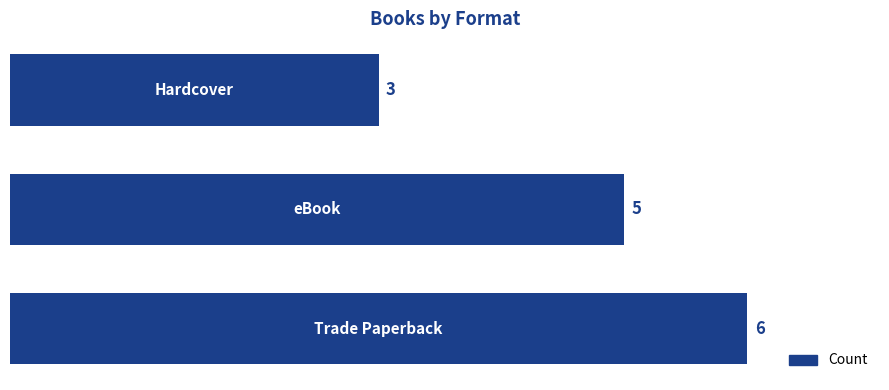

Count the values in the range 3 to 6.

3